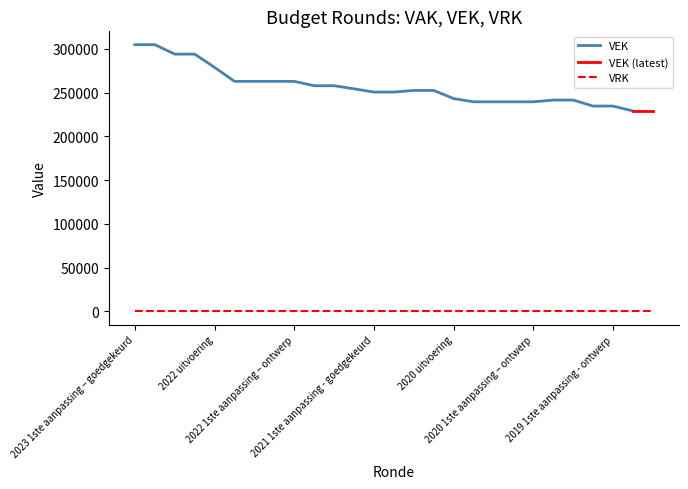

What is the maximum value for VEK?

304740